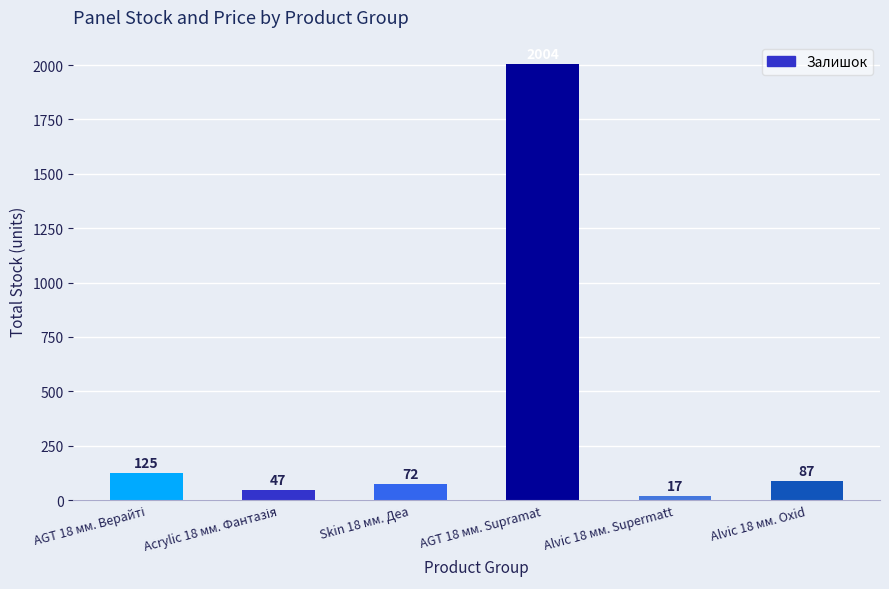

Approximately how many times larger is the value at Alvic 18 мм. Oxid compared to Skin 18 мм. Деа?

1.2